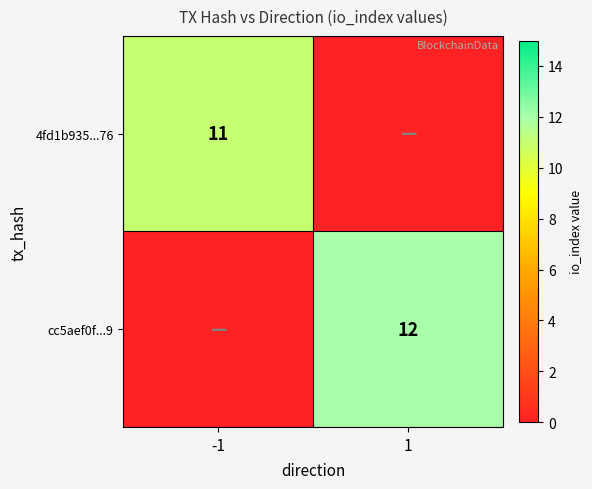

The 4fd1b935...76 series shows 11 at -1. True or false?

True